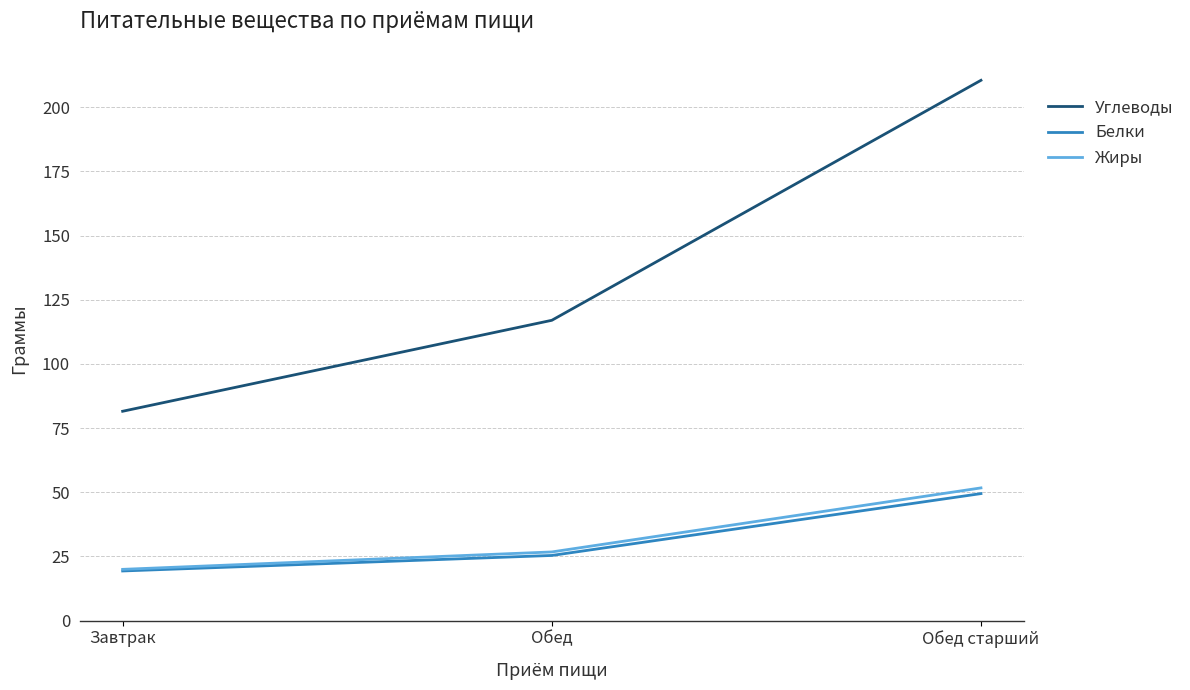

At which label does Белки first exceed 25?

Обед